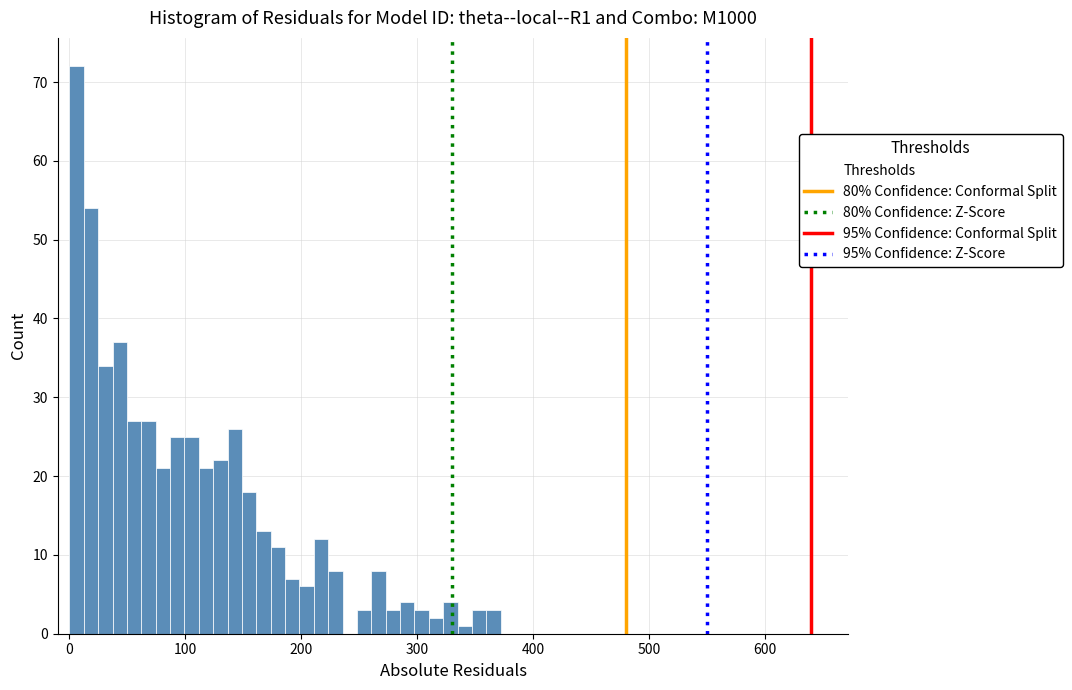

Read against the x-axis, roughly where is the centre of the tallest bar?

10